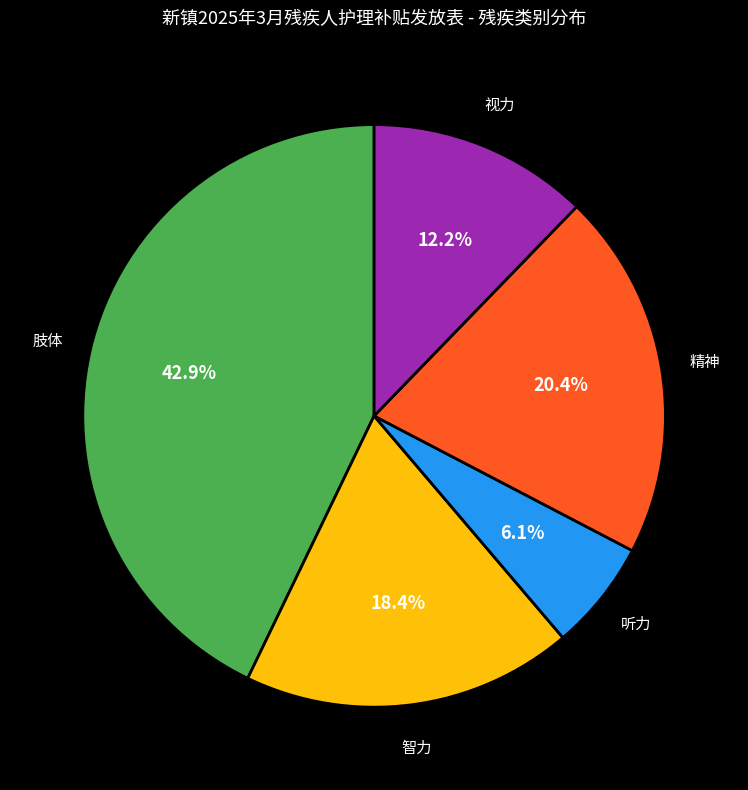

How many slices are in this pie chart?

5